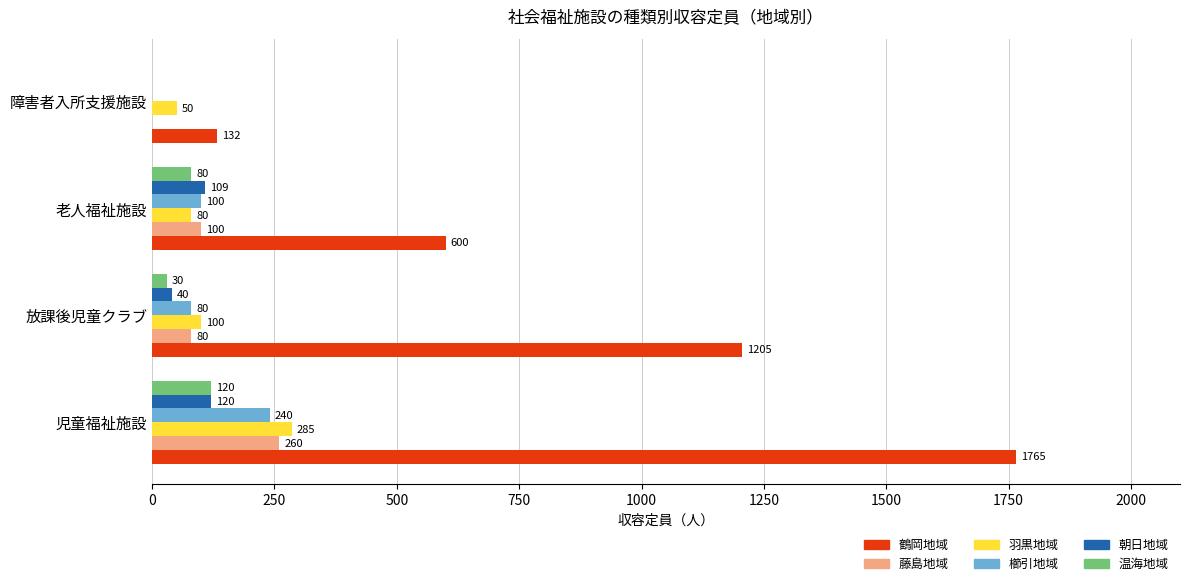

What is the sum of the 朝日地域 values at 放課後児童クラブ and 障害者入所支援施設?

40